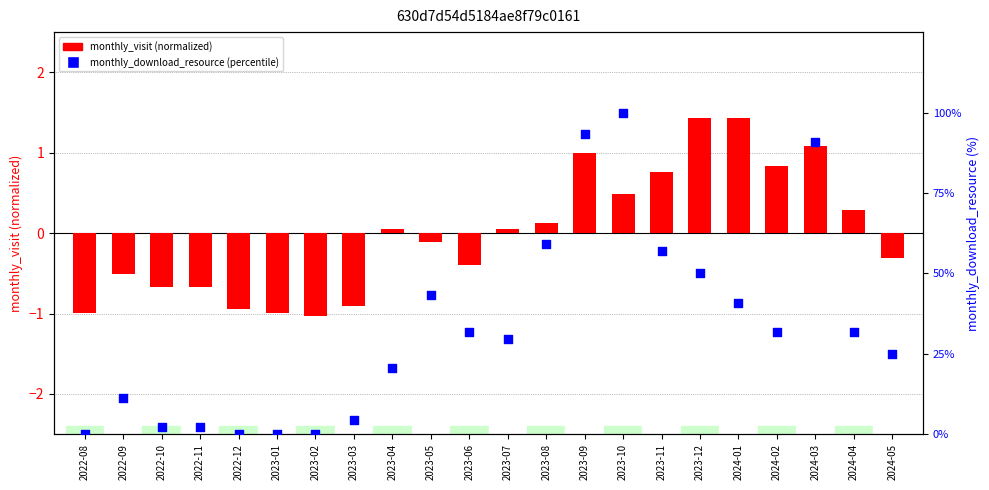

What are all the series names shown in the legend?

monthly_visit, monthly_download_resource